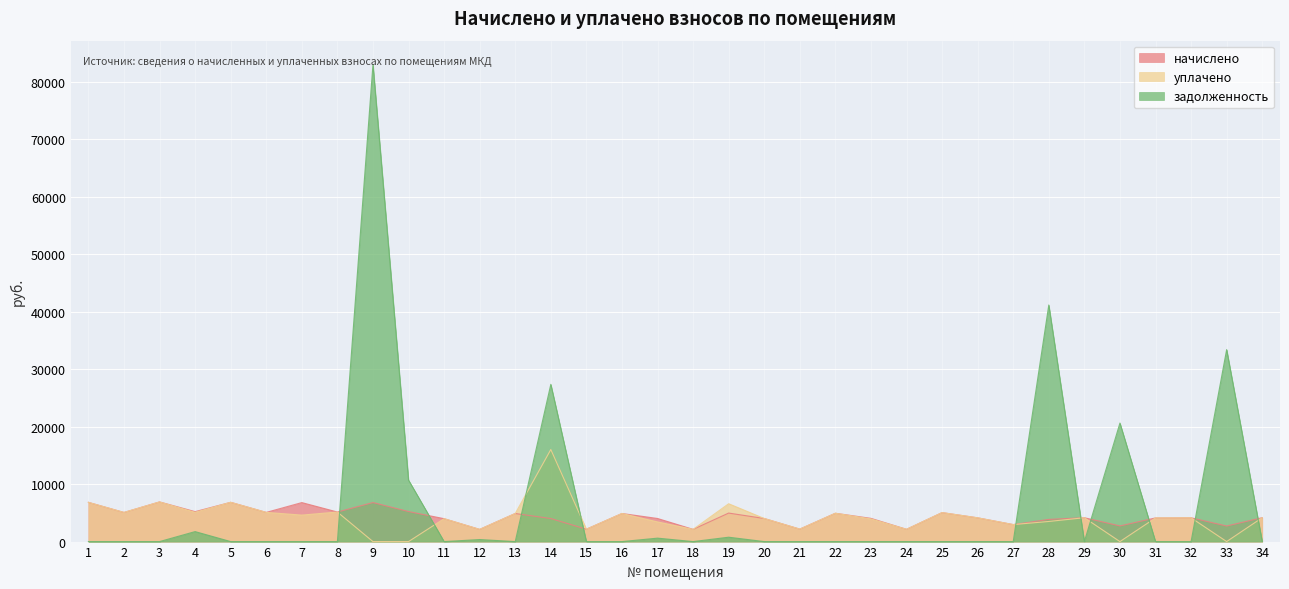

Where do задолженность and уплачено first cross each other?

8 and 9